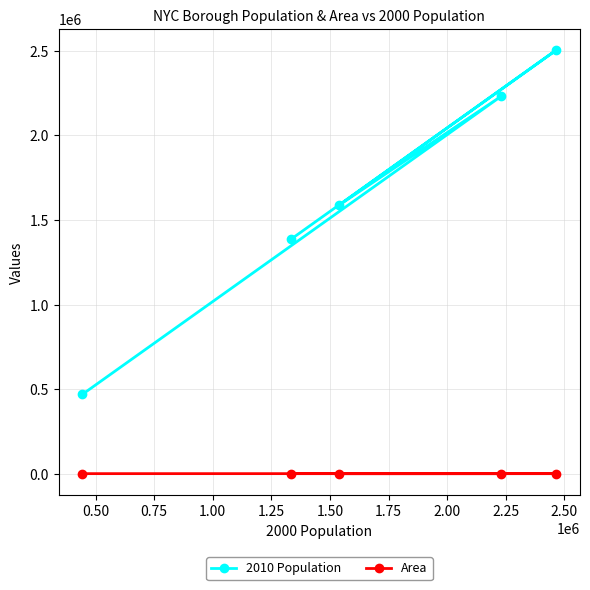

Rank the series by their maximum value, from lowest to highest.

Area, 2010 Population